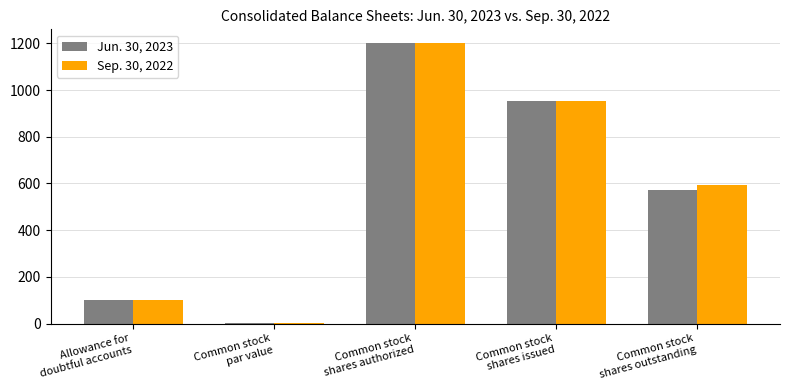

Where is Jun. 30, 2023 nearest to the value 600?

Common stock
shares outstanding